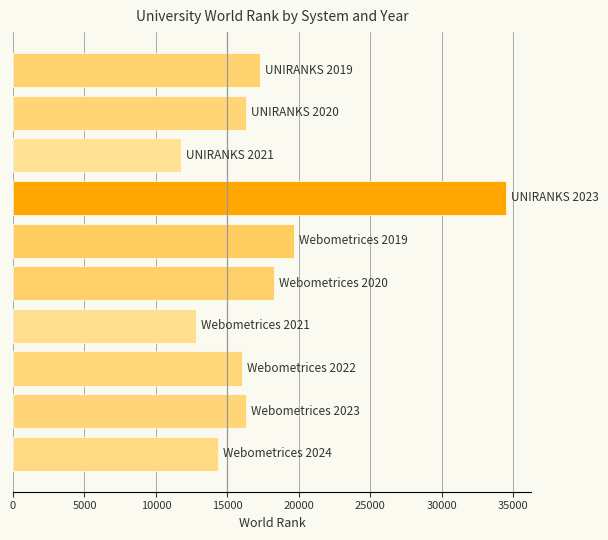

Count the number of data series in this chart.

1